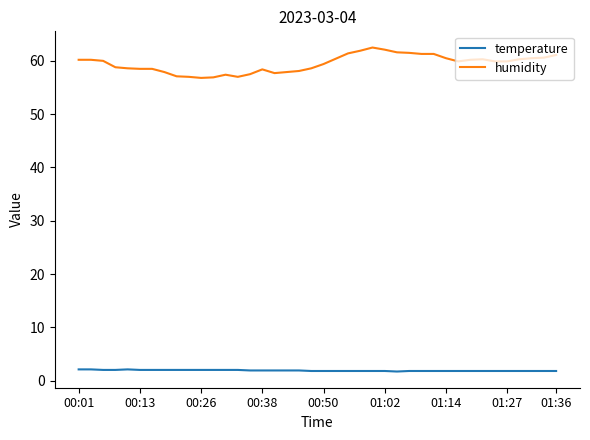

What is the smallest value displayed?

1.7